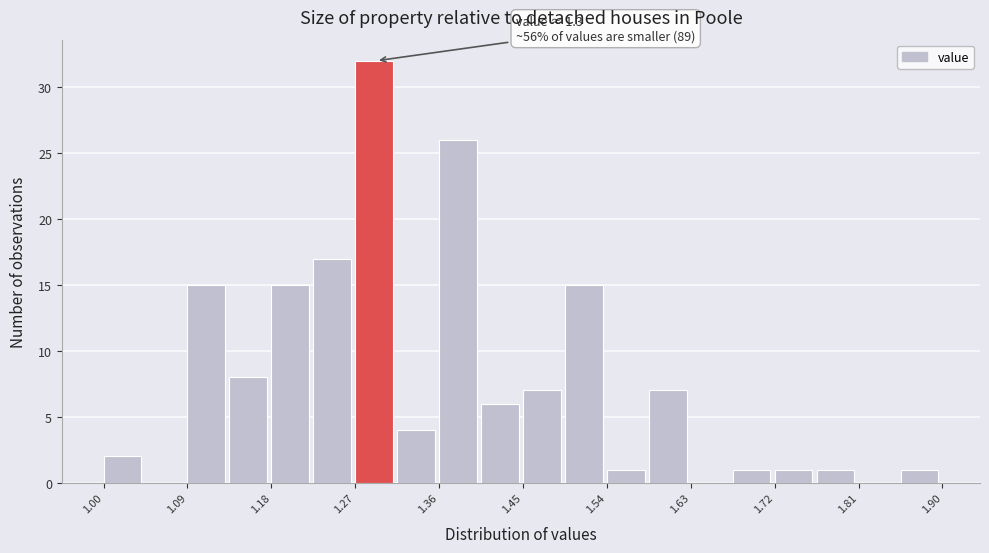

Over which range of the x-axis is the bar tallest?

1.270 to 1.315